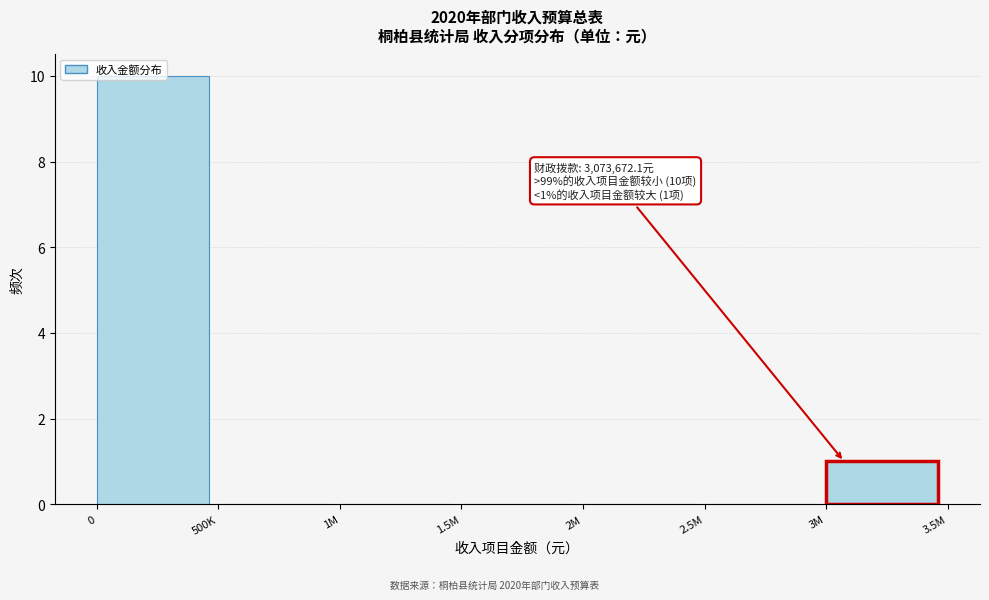

What is the maximum value shown in the chart?

10